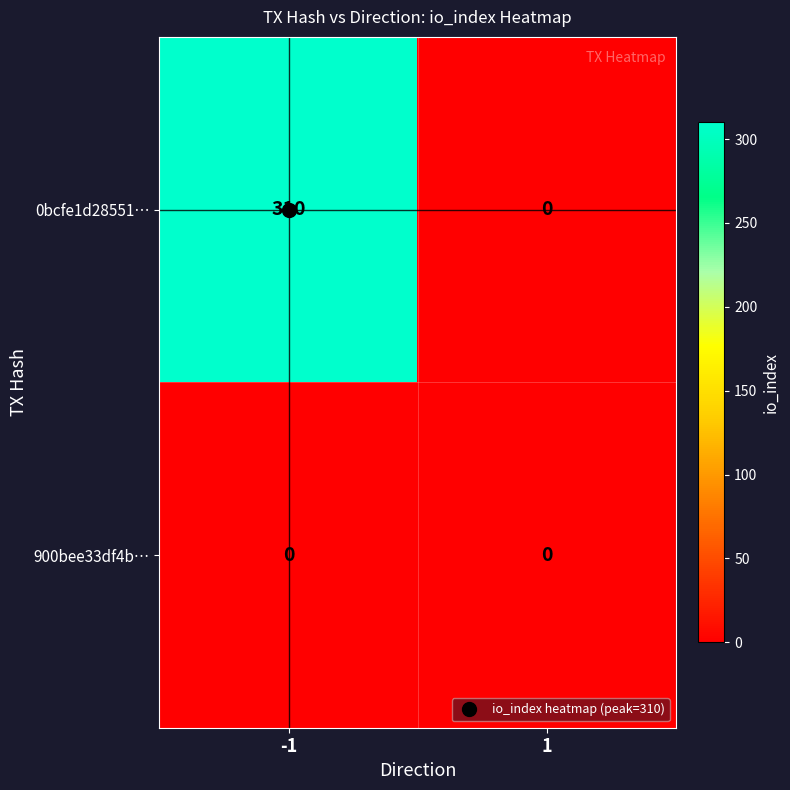

How many series are shown in this chart?

2